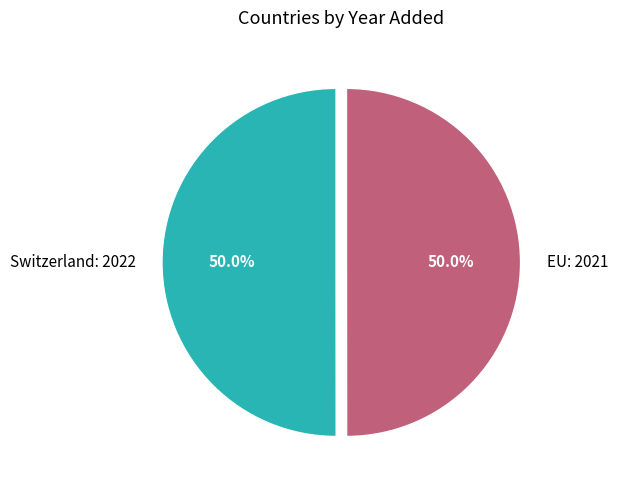

Do Switzerland: 2022 and EU: 2021 together represent more than half of the pie?

Yes